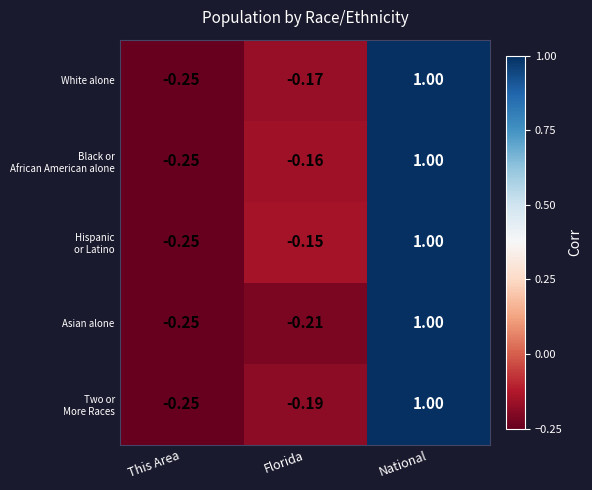

Where is Asian alone nearest to the value 0?

Florida